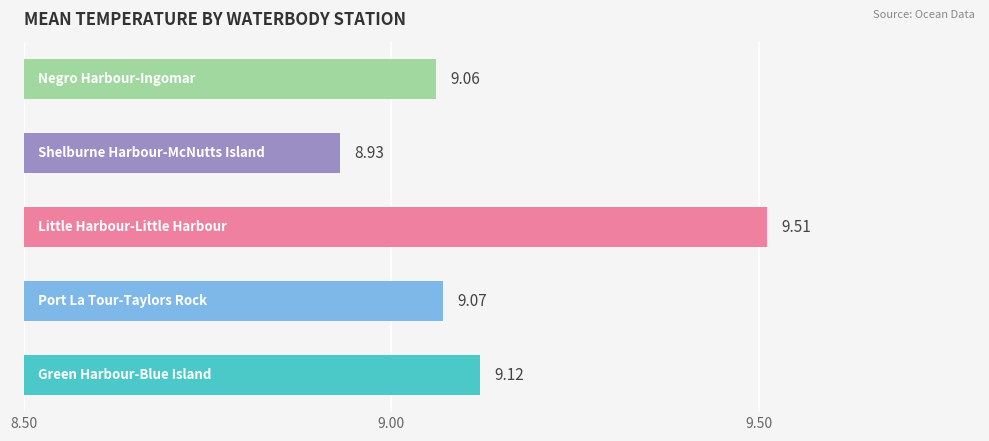

What is the average value?

9.1